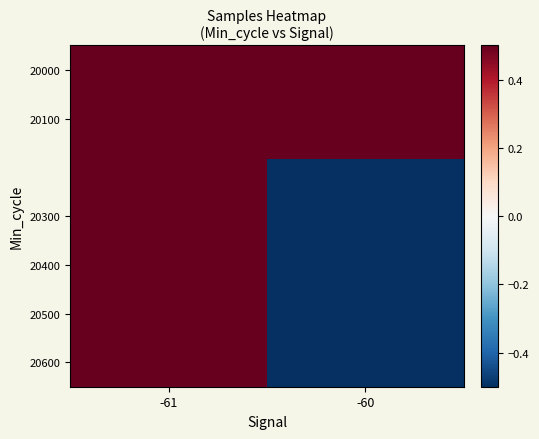

Which has a higher value, -60 or -61?

-60